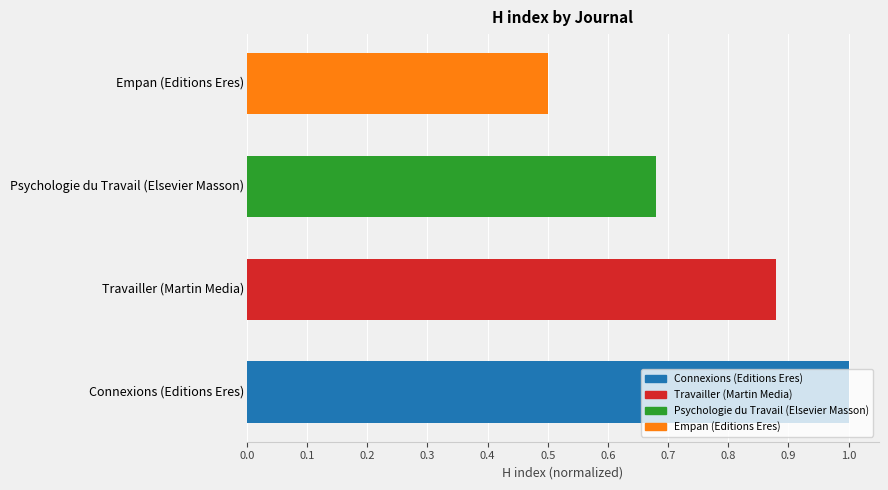

What is the minimum value shown in the chart?

0.5